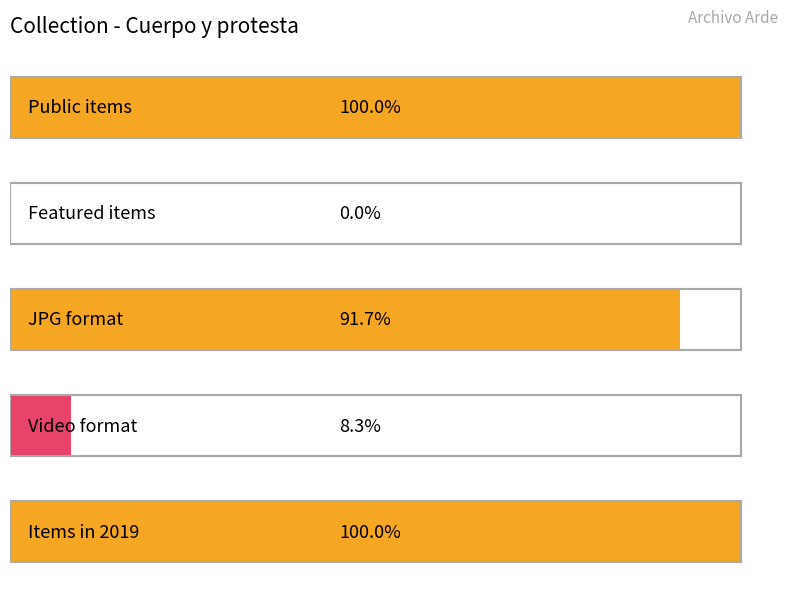

Which series has the largest total across all categories?

public